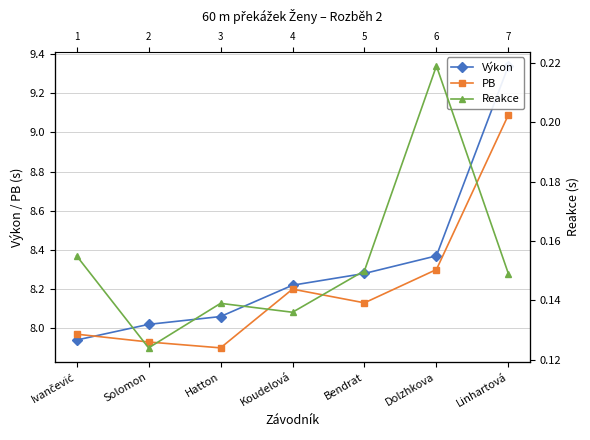

Does the chart display data point markers on the line(s)?

Yes